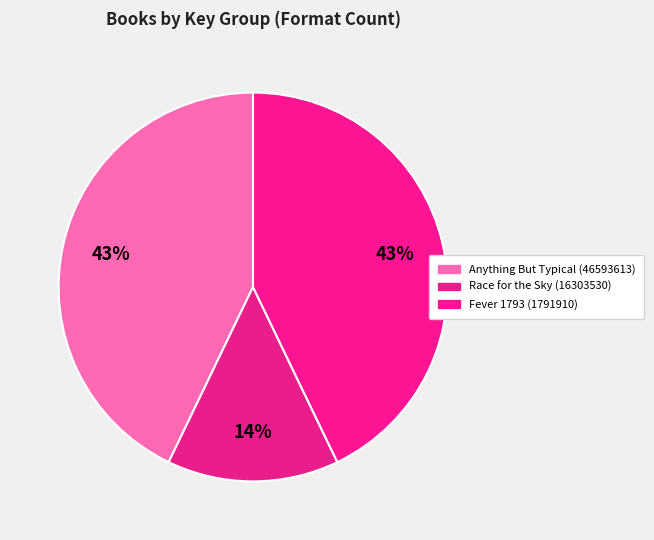

Does Fever 1793 (1791910) represent more than half of the total?

No